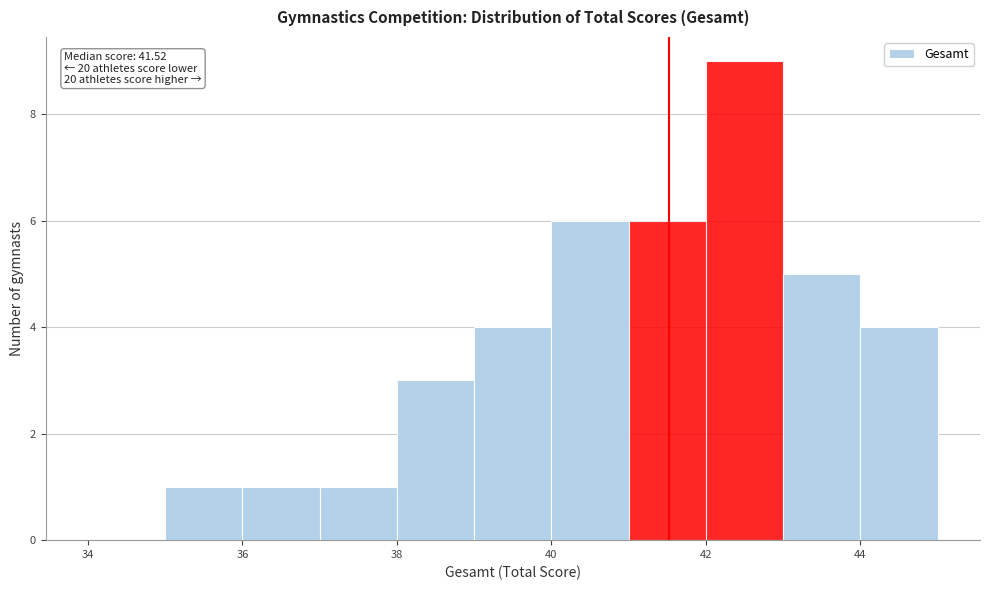

Over which range of the x-axis is the bar tallest?

42 to 43